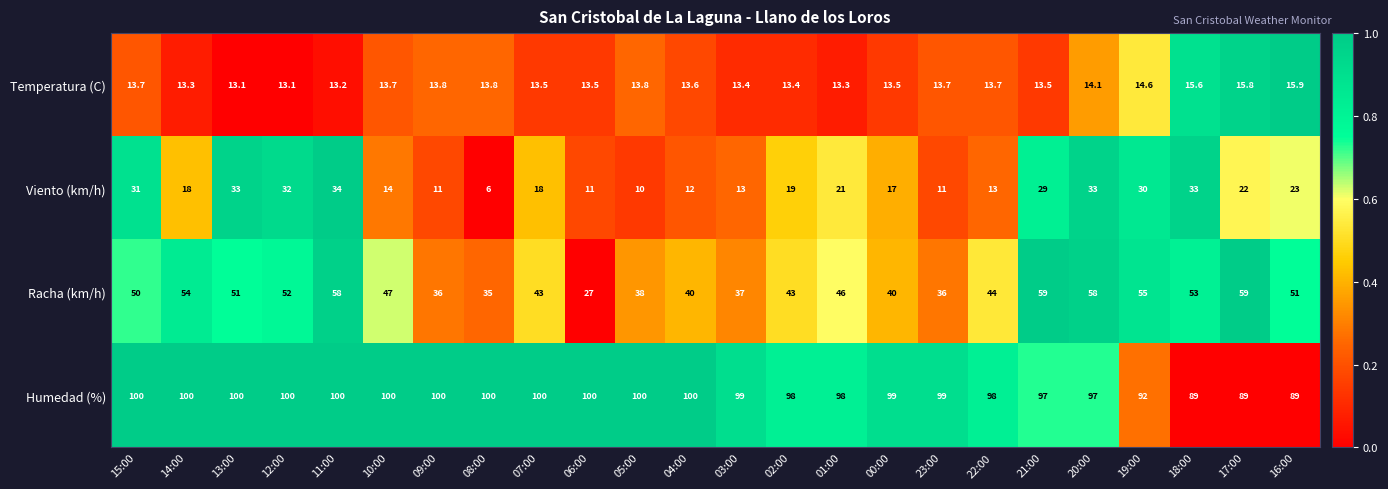

List the series in order of their peak value, lowest first.

Temperatura (C), Viento (km/h), Racha (km/h), Humedad (%)